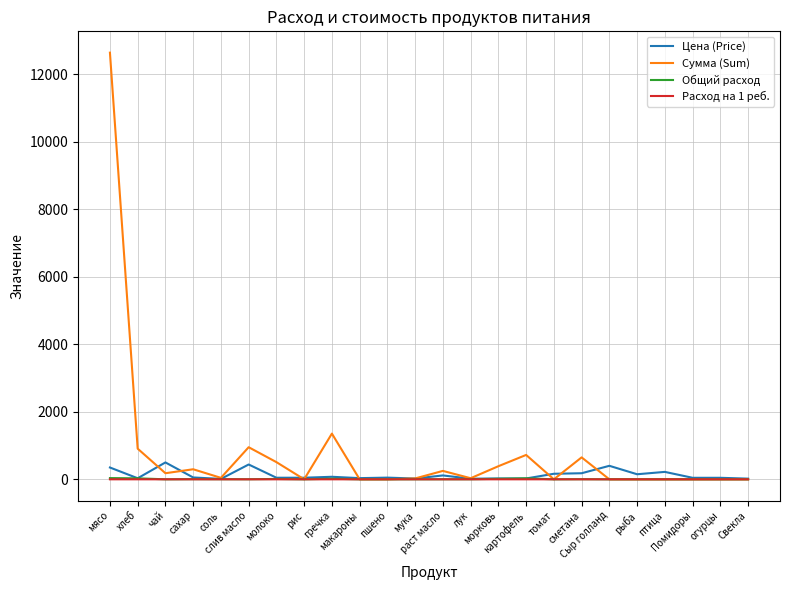

Which series has the largest total across all categories?

Сумма (Sum)